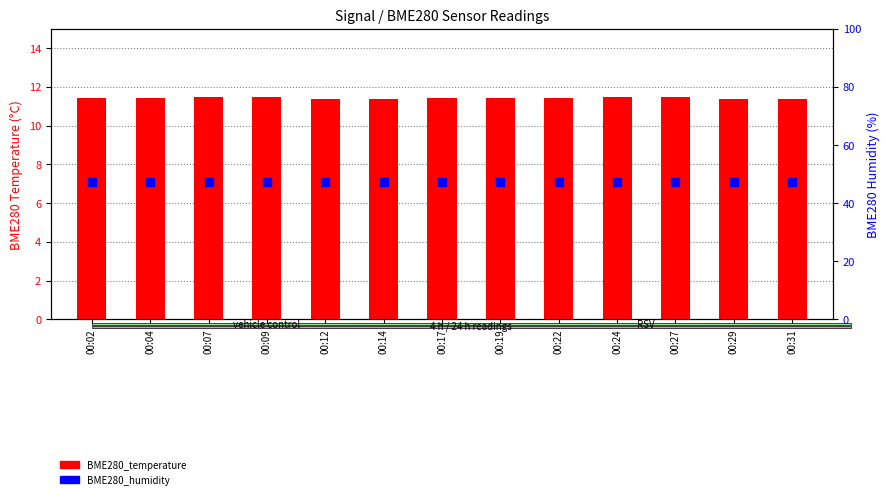

Which series changed the most between 00:07 and 00:27?

BME280_temperature